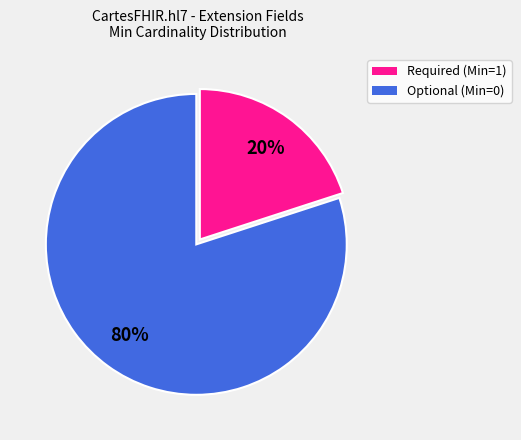

Is there a majority slice in this chart?

Yes